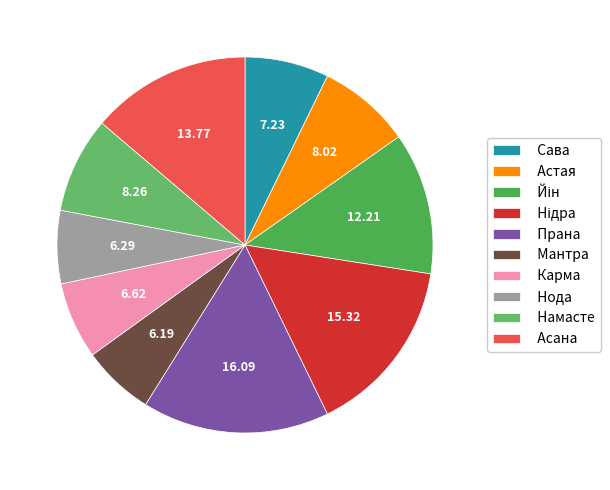

To the nearest percent, what portion does Йін represent?

12%